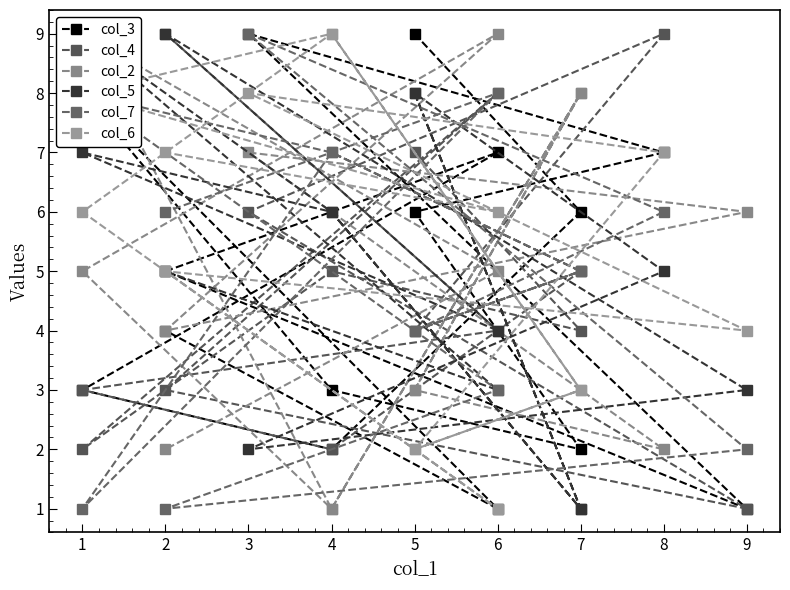

At which label does col_7 reach its minimum?

2